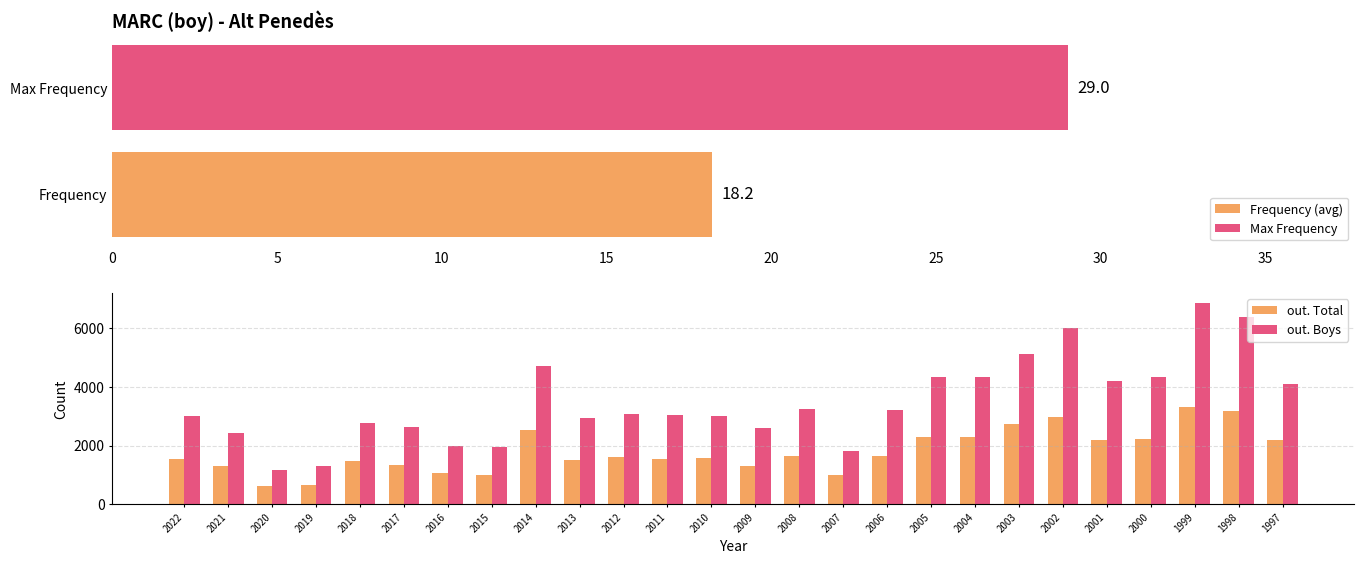

Reading left to right, what are all the values shown in this chart?

out. Total: 1548	1309	611	665	1474	1350	1074	987	2519	1515	1605	1536	1582	1302	1643	991	1632	2305	2278	2726	2984	2202	2219	3314	3186	2183
out. Boys: 3002	2414	1171	1313	2778	2637	1993	1957	4712	2930	3058	3035	3018	2595	3244	1831	3226	4321	4327	5133	6017	4185	4348	6845	6371	4110